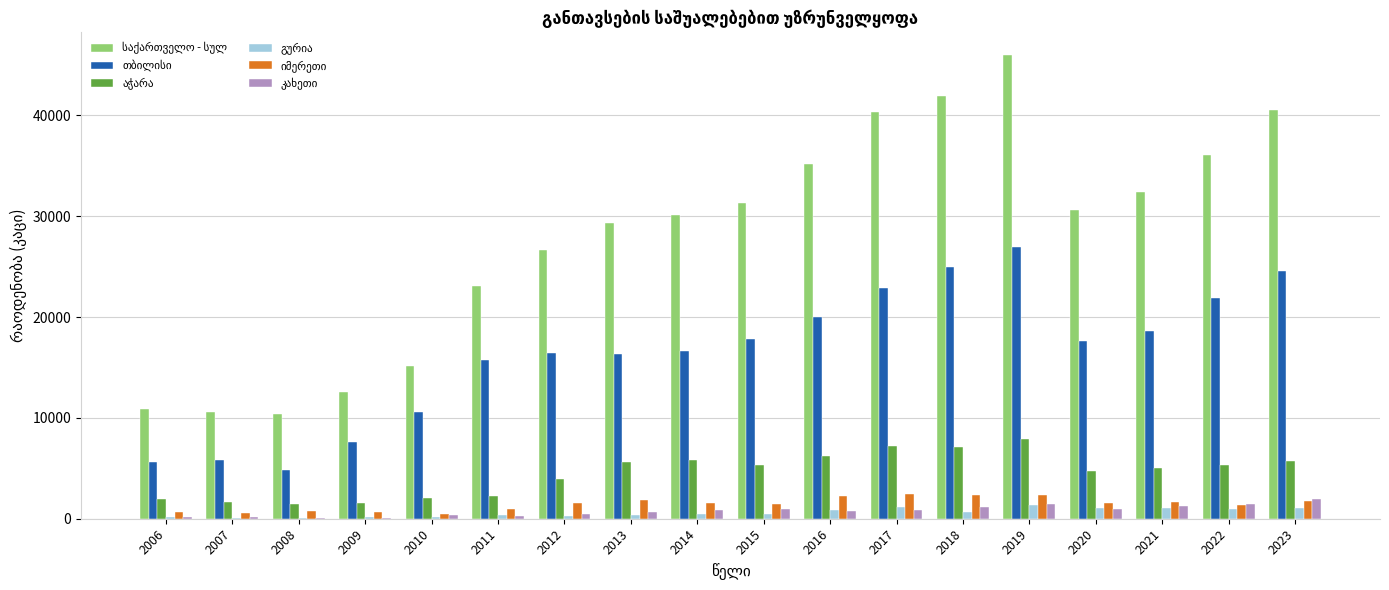

How many groups of bars are there?

18